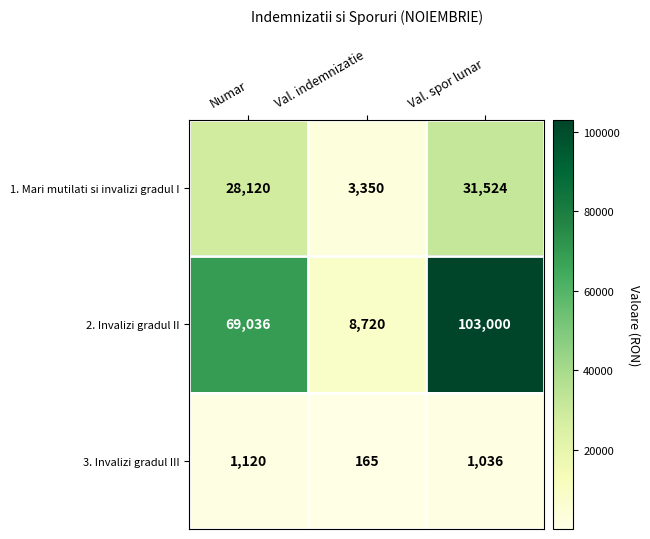

Which series has the widest spread of values?

2. Invalizi gradul II